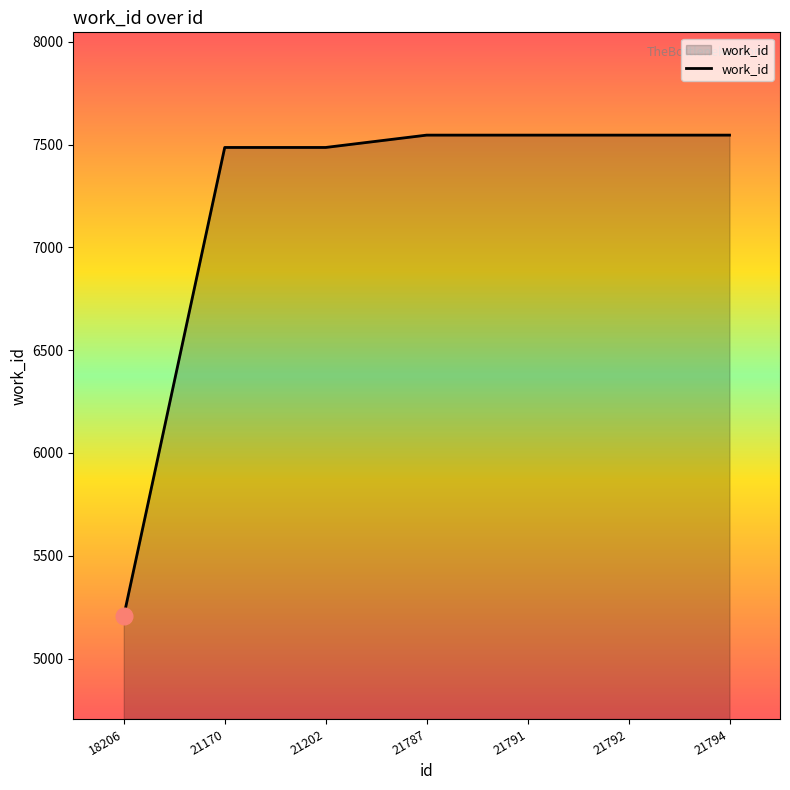

The value at 21792 is 7546. True or false?

True